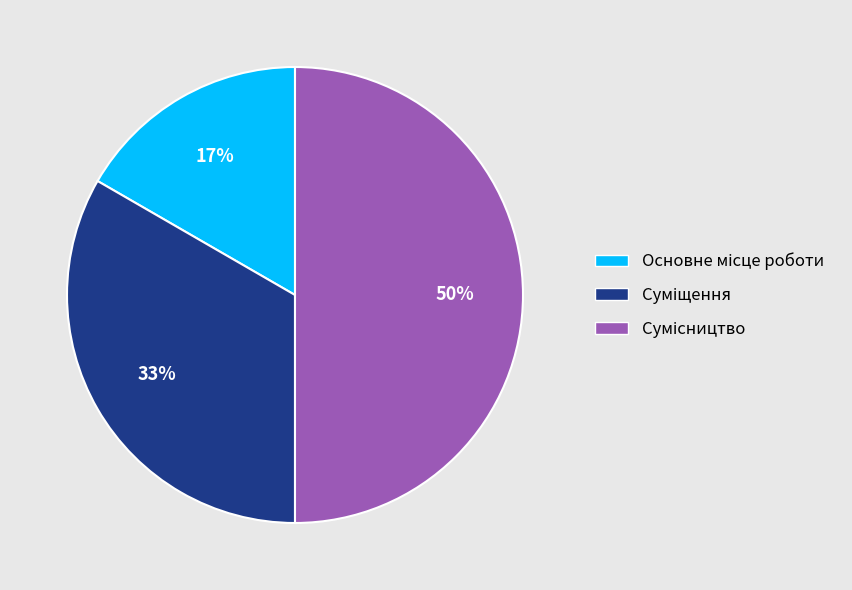

To the nearest percent, what is the difference between the largest and smallest slice percentages?

33%